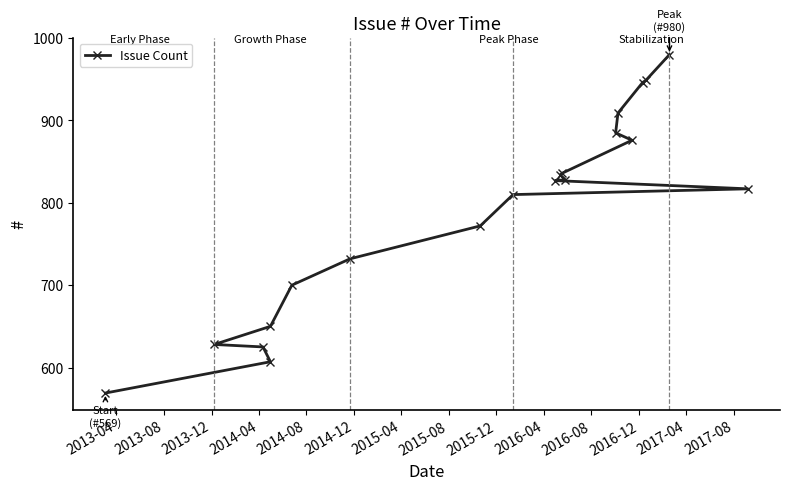

How many lines are shown in the chart?

1